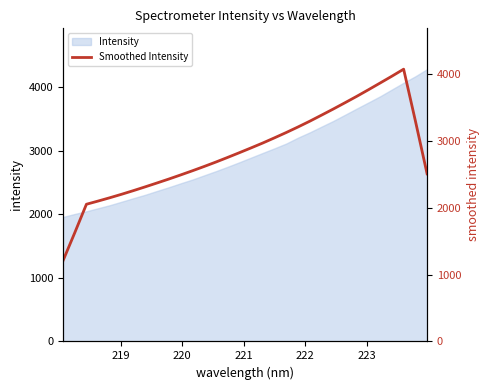

Reading left to right, list all the values displayed in this chart.

1203.1	1622.6	2051.8	2100.0	2149.7	2201.6	2255.9	2312.2	2369.8	2428.4	2489.3	2551.5	2615.8	2682.1	2751.3	2822.0	2894.1	2967.5	3045.1	3124.5	3207.3	3293.4	3383.7	3475.3	3569.5	3665.1	3764.2	3865.2	3966.9	4071.8	3299.9	2506.7